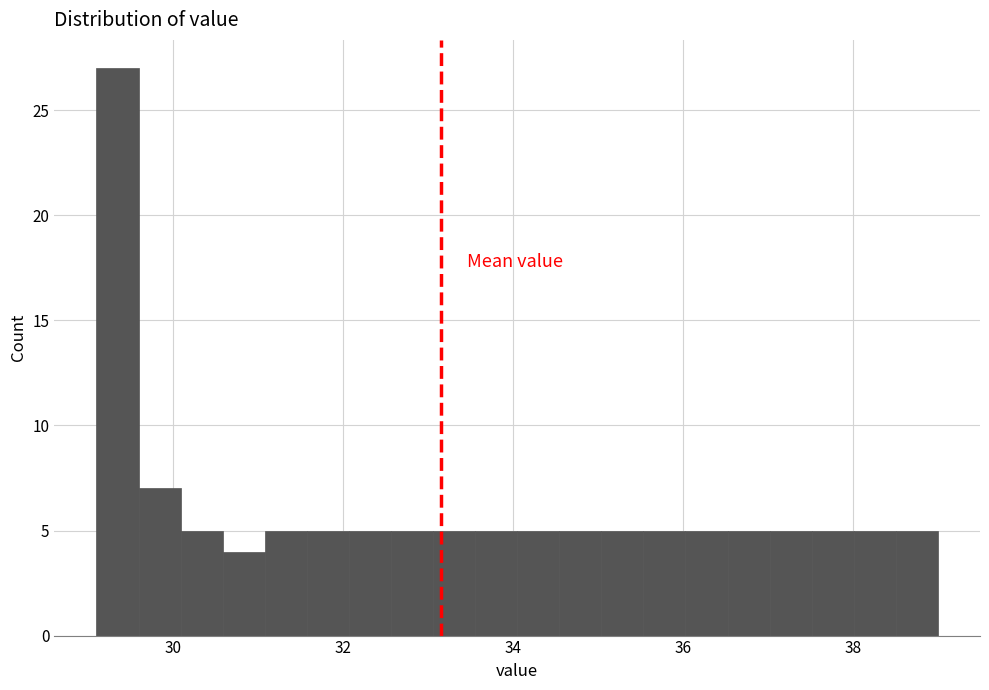

Read against the x-axis, roughly where is the centre of the tallest bar?

29.4